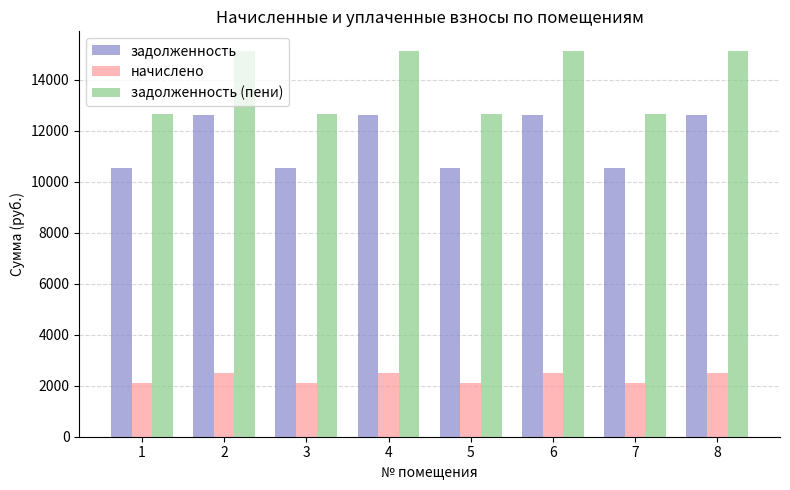

What is the difference between the highest and lowest values at 1?

10554.5